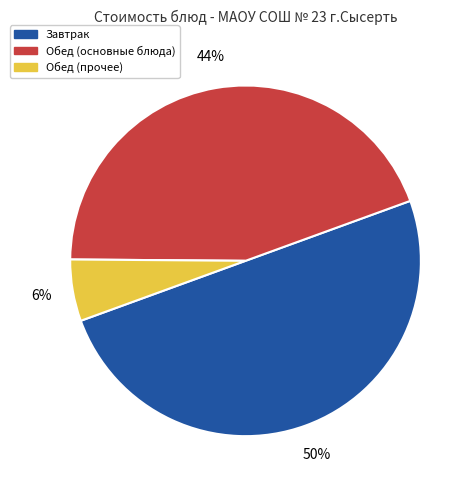

To the nearest percent, what is the difference between the largest and smallest slice percentages?

44%